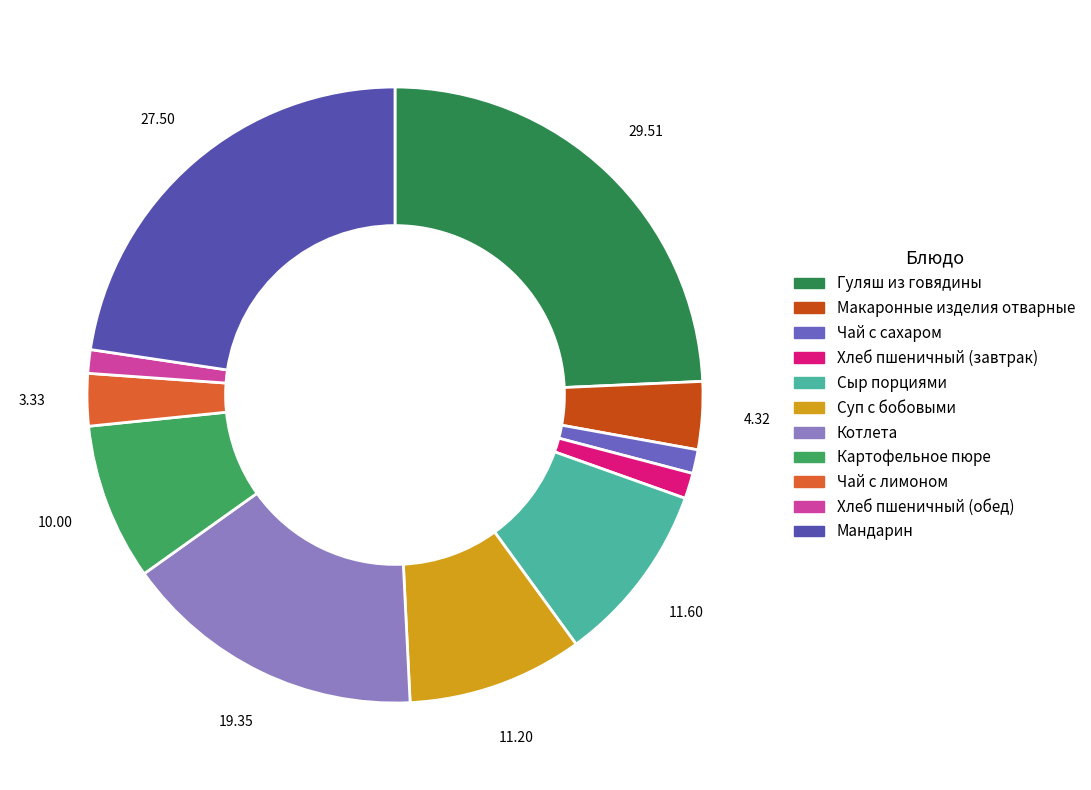

What percentage is NOT represented by Хлеб пшеничный (обед)?

98.8%